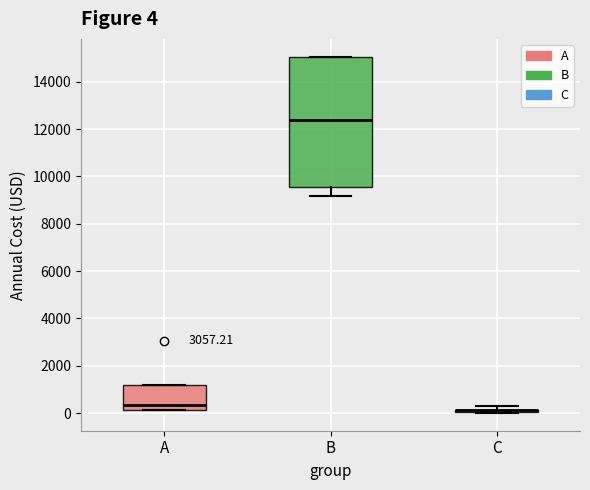

Comparing the boxes themselves (not the whiskers), which one is the tallest?

B